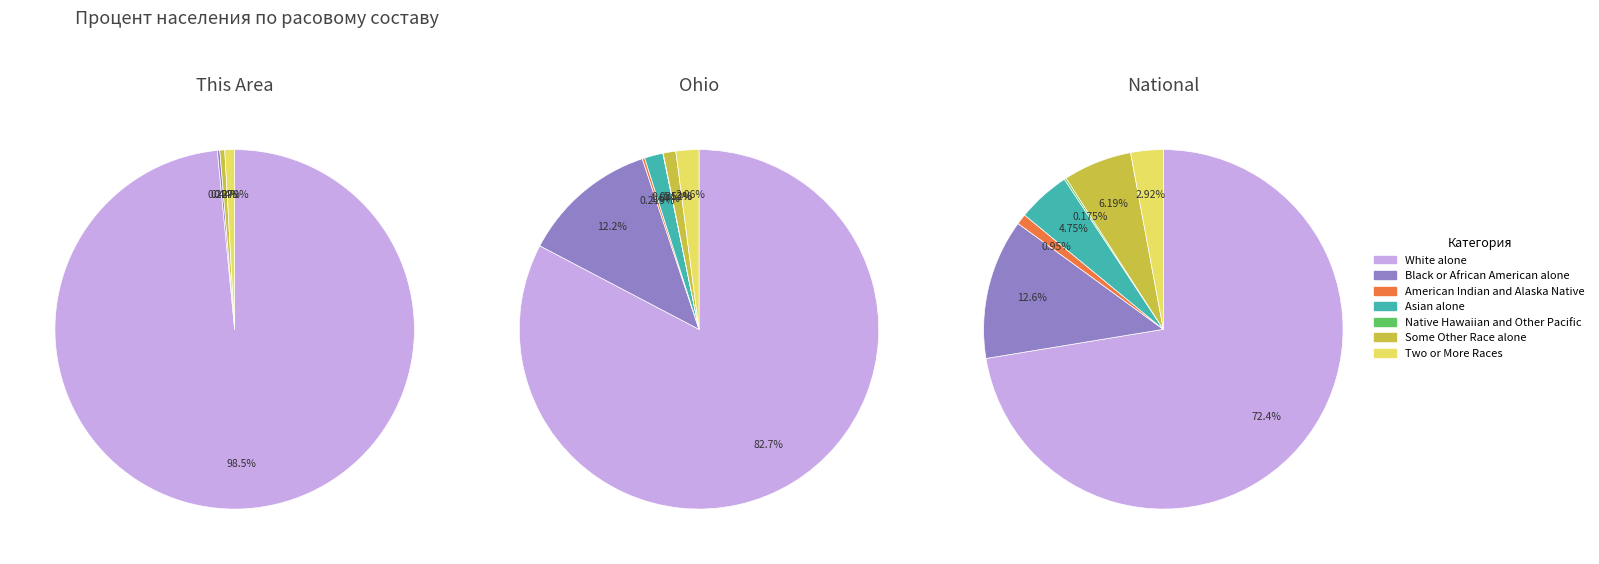

How many segments does this pie chart have?

7